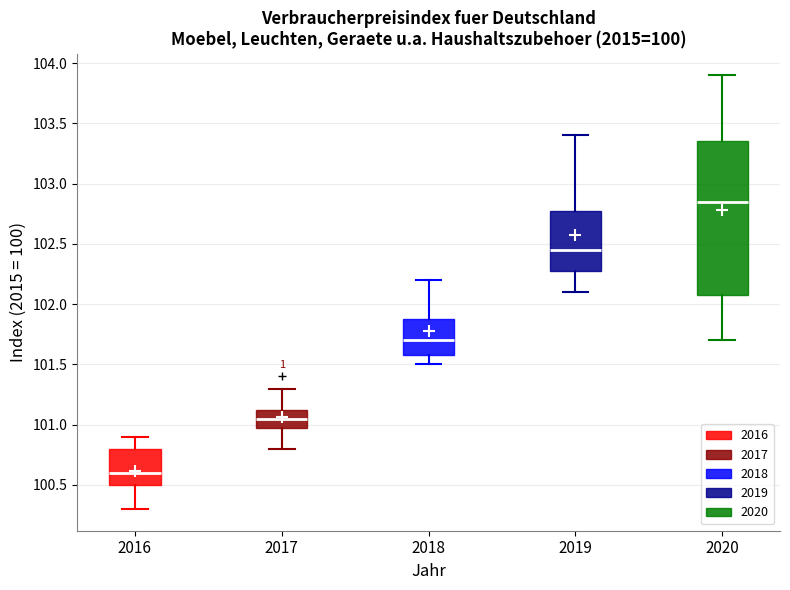

Reading left to right, transcribe this box plot: for each box, give where its median line is, the range the box spans, and where its two whiskers end, as read against the y-axis. The values are not printed on the chart, so give them approximately, as read against the axis.

2016: median 100.60, box 100.50 to 100.80, whiskers 100.30 to 100.90
2017: median 101.05, box 101.00 to 101.15, whiskers 100.80 to 101.30
2018: median 101.70, box 101.60 to 101.90, whiskers 101.50 to 102.20
2019: median 102.45, box 102.30 to 102.80, whiskers 102.10 to 103.40
2020: median 102.85, box 102.10 to 103.35, whiskers 101.70 to 103.90